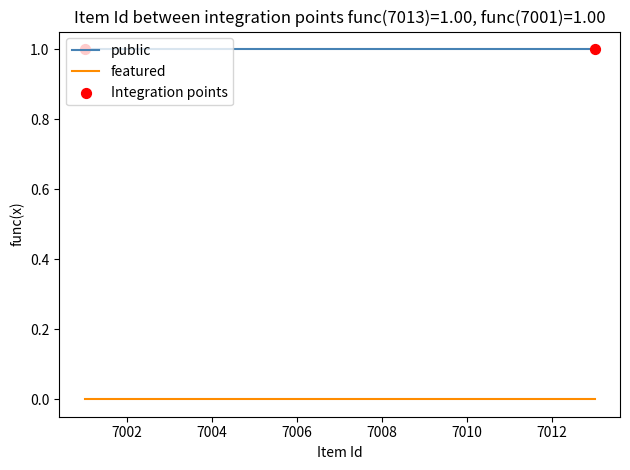

Is the value of featured at 7010 greater than the value of public at 7008?

No